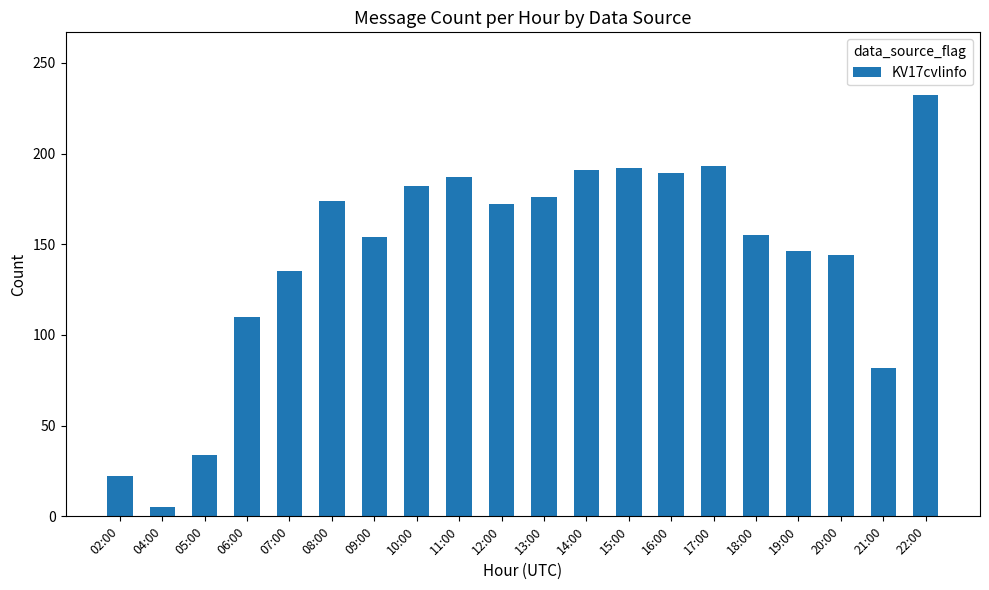

Approximately how many times larger is the value at 16:00 compared to 13:00?

1.1